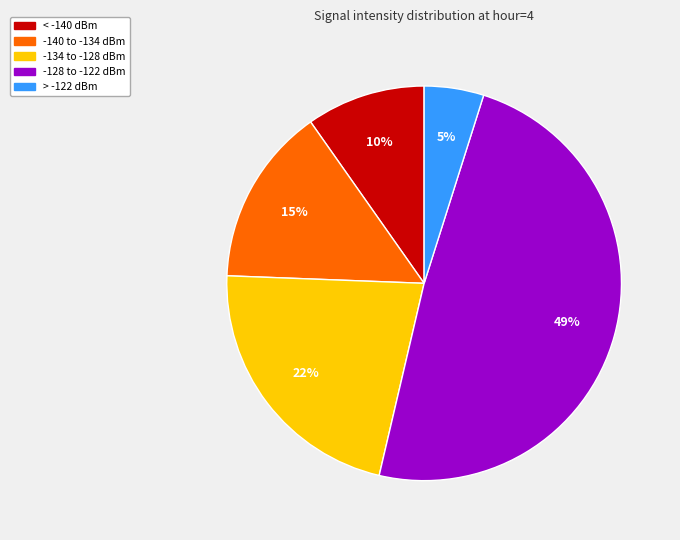

How many slices are in this pie chart?

5